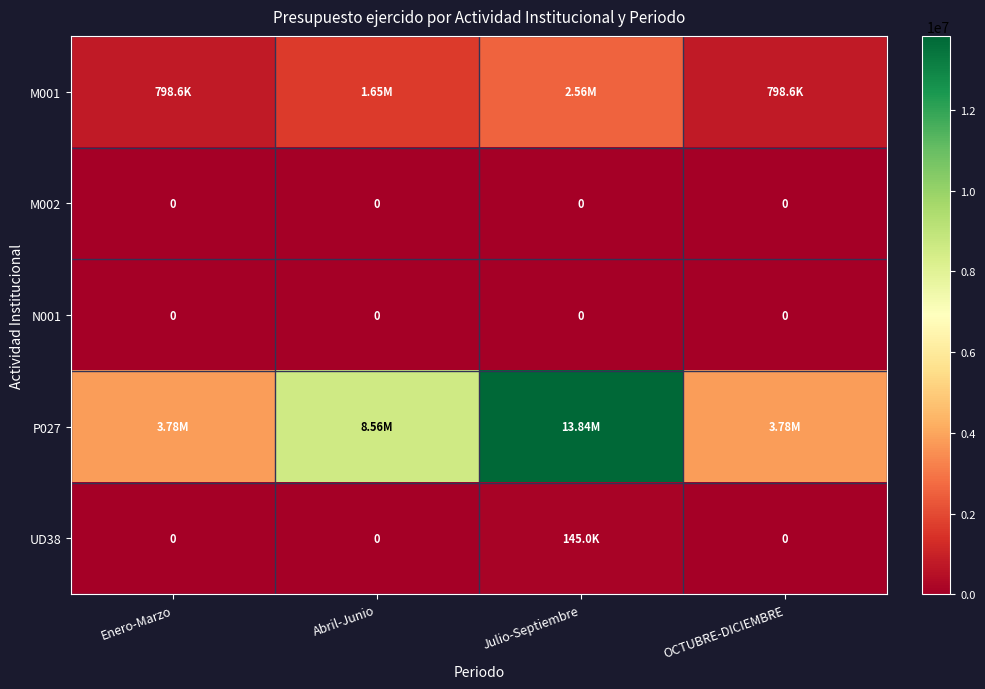

The M001 series shows 798619.4 at OCTUBRE-DICIEMBRE. True or false?

True